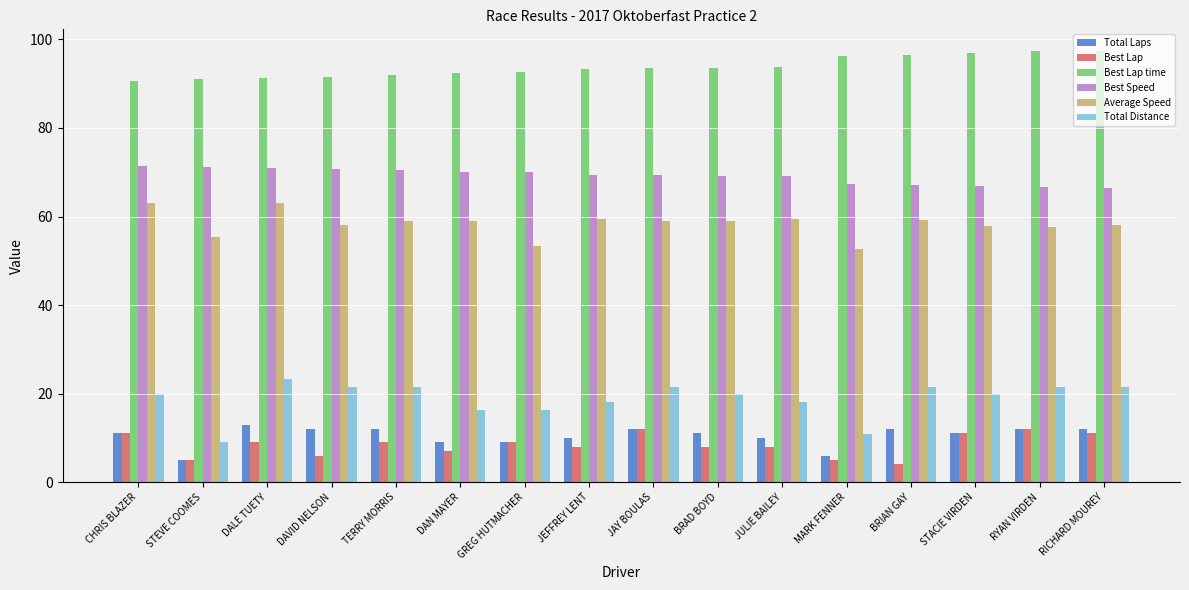

Where does the Best Speed series first go above 69?

CHRIS BLAZER